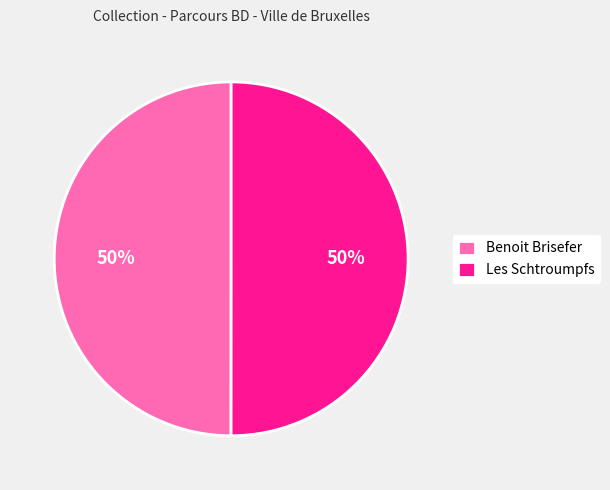

Is it true that Les Schtroumpfs is 50% of the pie?

True